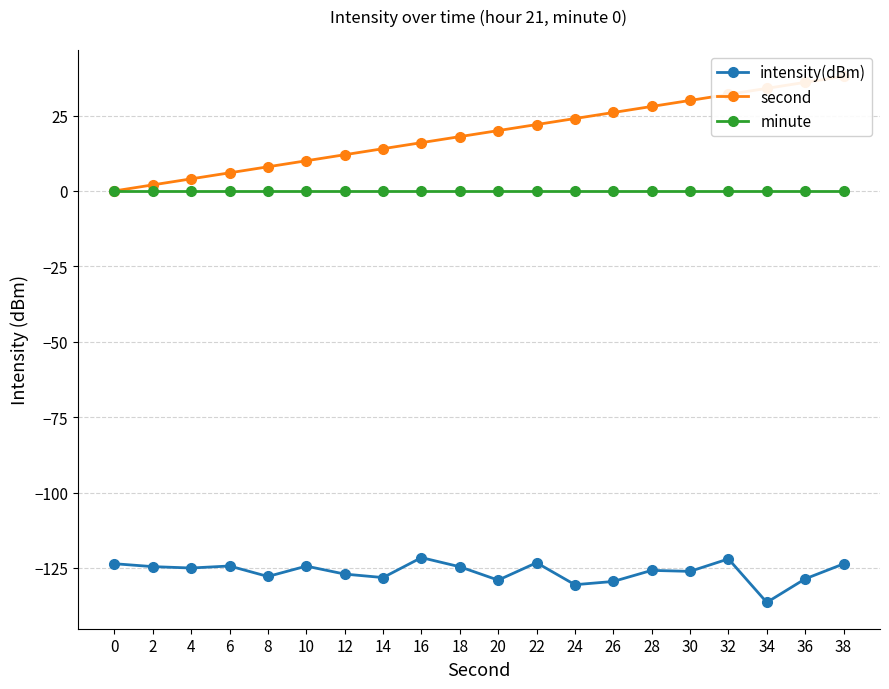

Is this an area chart (filled region under the line)?

No